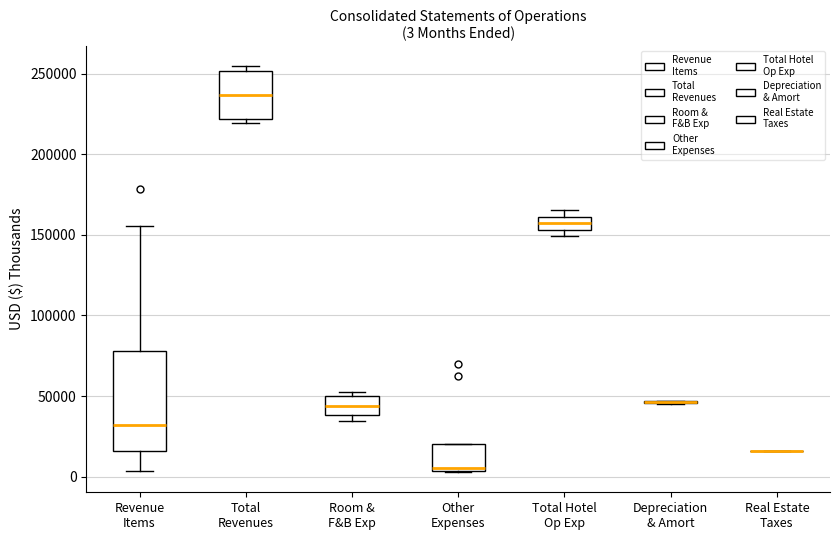

Which box is the tallest, from its lower edge to its upper edge?

Revenue Items